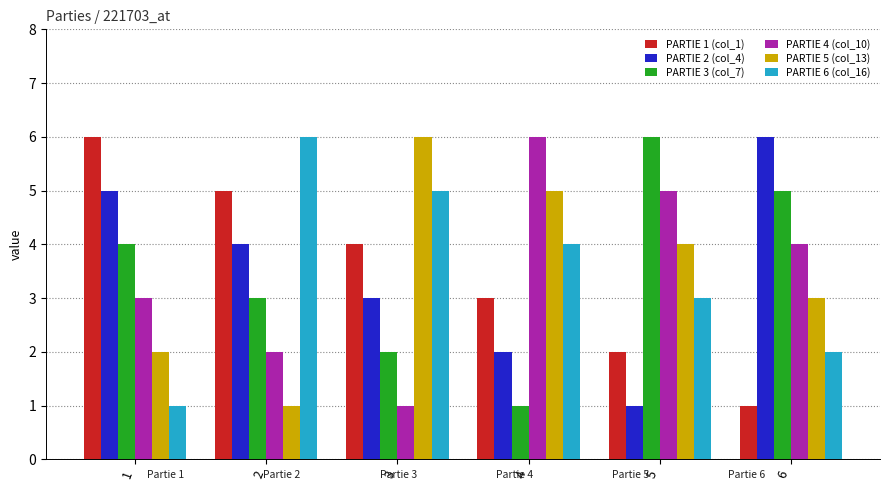

What is the value of the PARTIE 3 (col_7) bar at the 6th from the left?

5